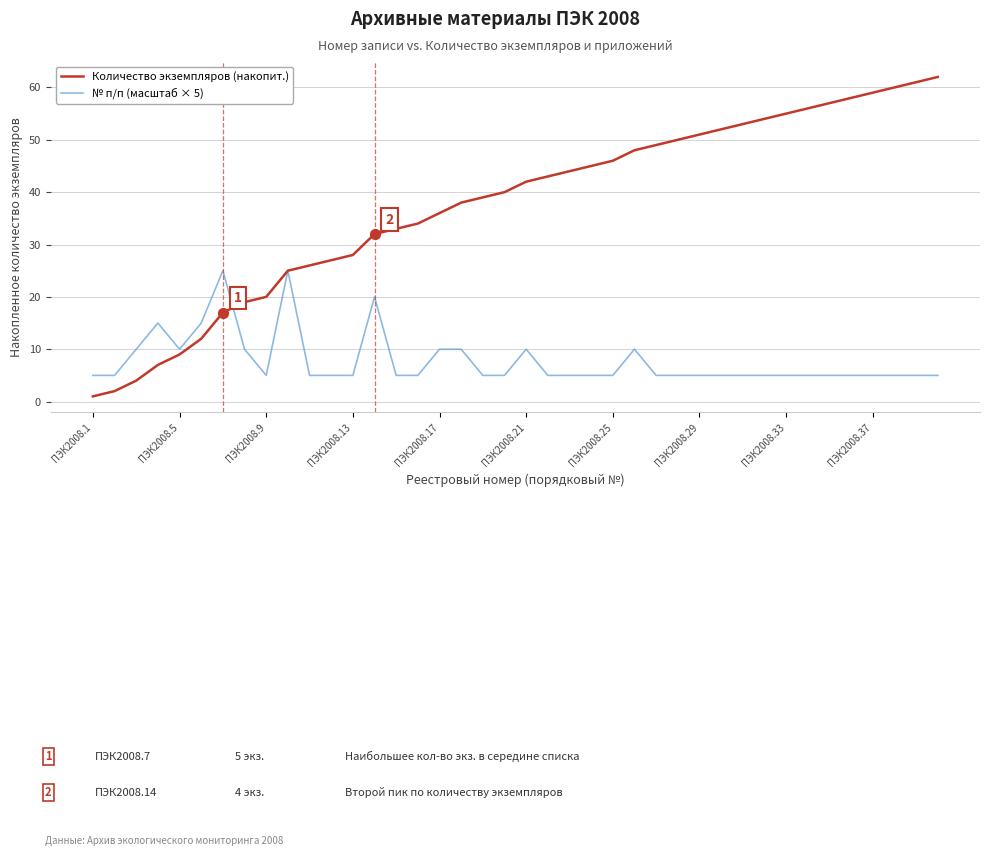

What are all the series names shown in the legend?

Количество экземпляров (накопит.), № п/п (масштаб × 5)